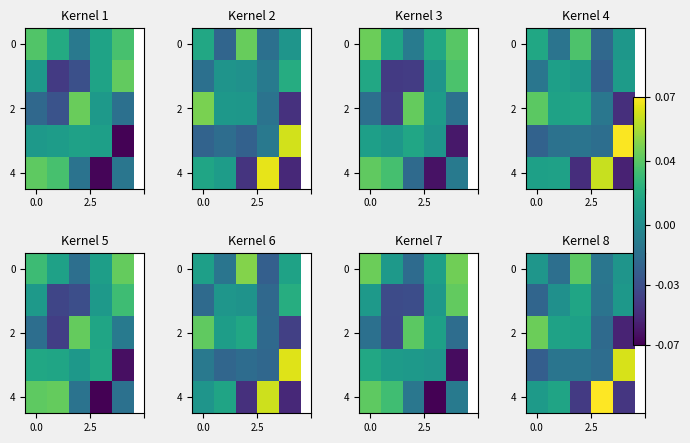

What is the maximum value shown in the chart?

0.1